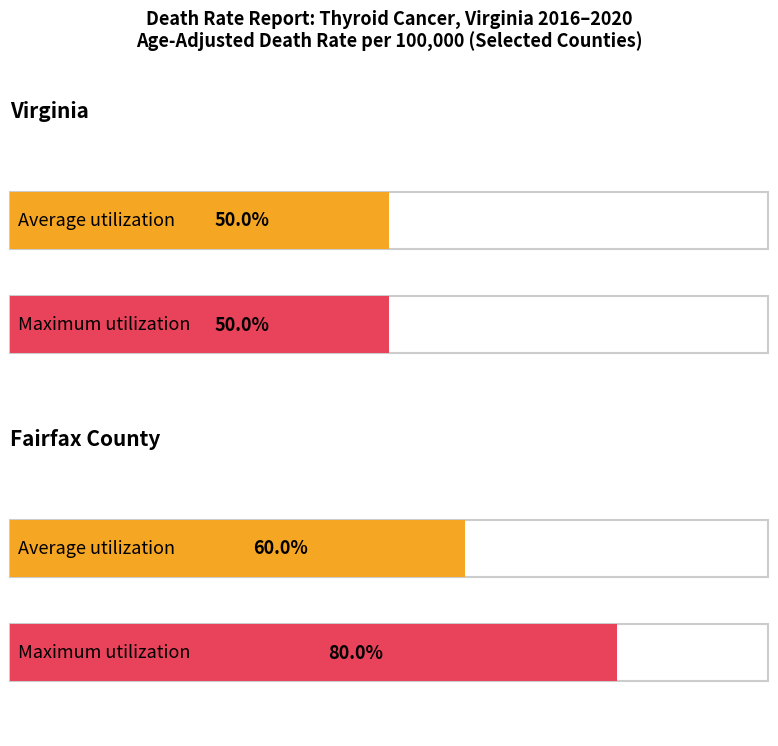

What is the value of the Average utilization bar at the 1st from the left?

0.5